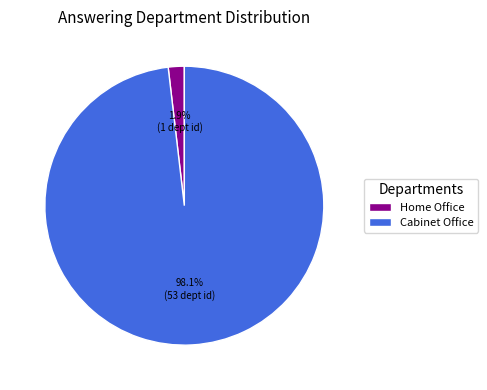

Which category accounts for the majority?

Cabinet Office